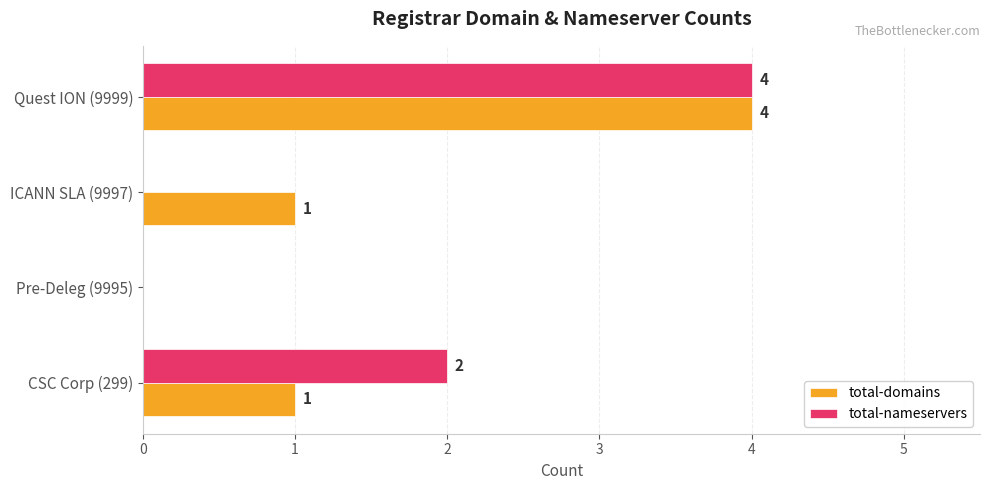

True or false: total-domains has a value of 2 at Pre-Deleg (9995).

False